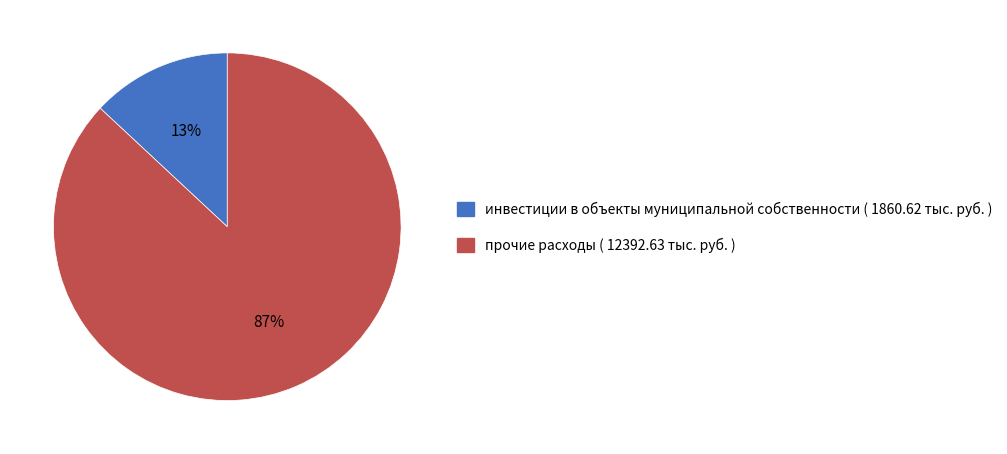

How many segments does this pie chart have?

2